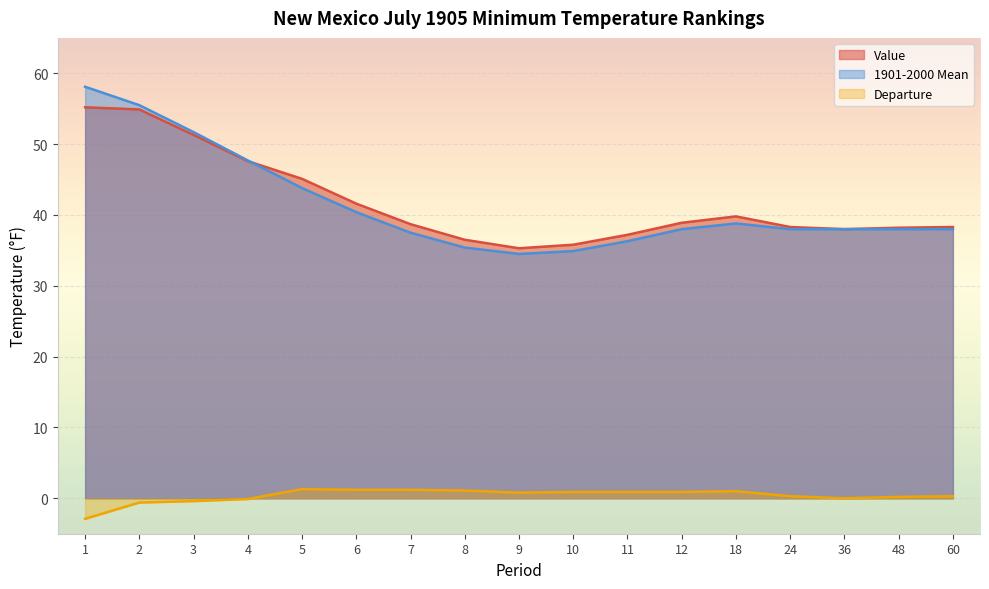

What is the minimum value shown in the chart?

-2.9